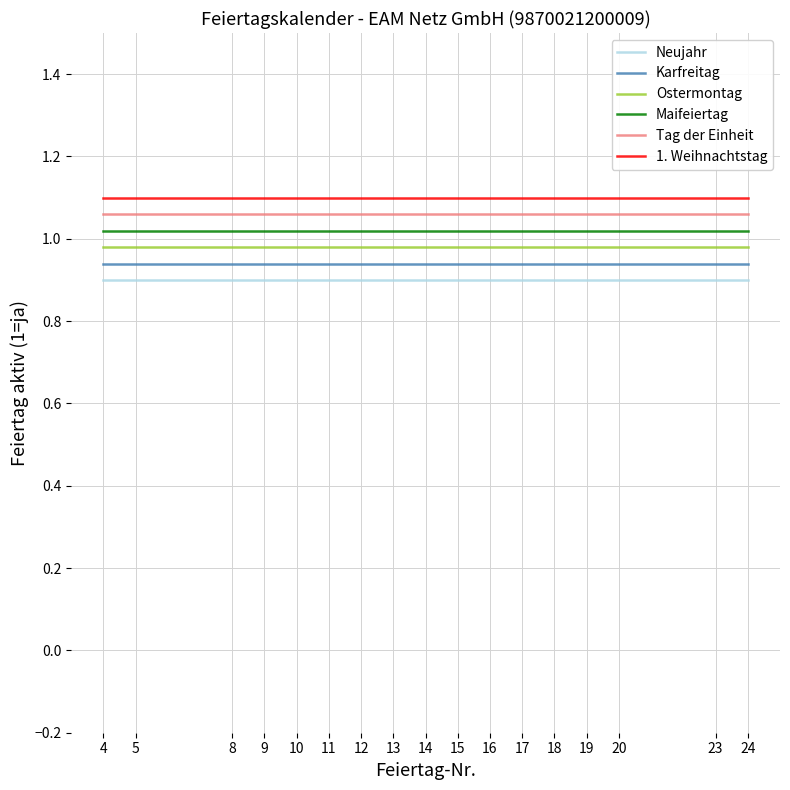

True or false: Karfreitag has a value of 0.9 at 18.

True